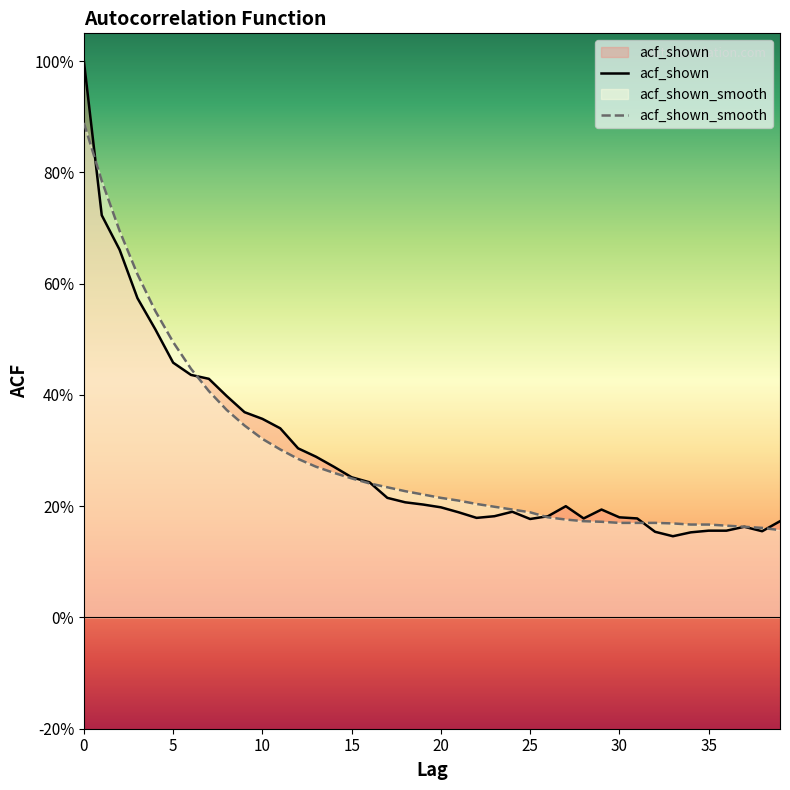

Between 17 and 27, which series saw the biggest shift?

acf_shown_smooth